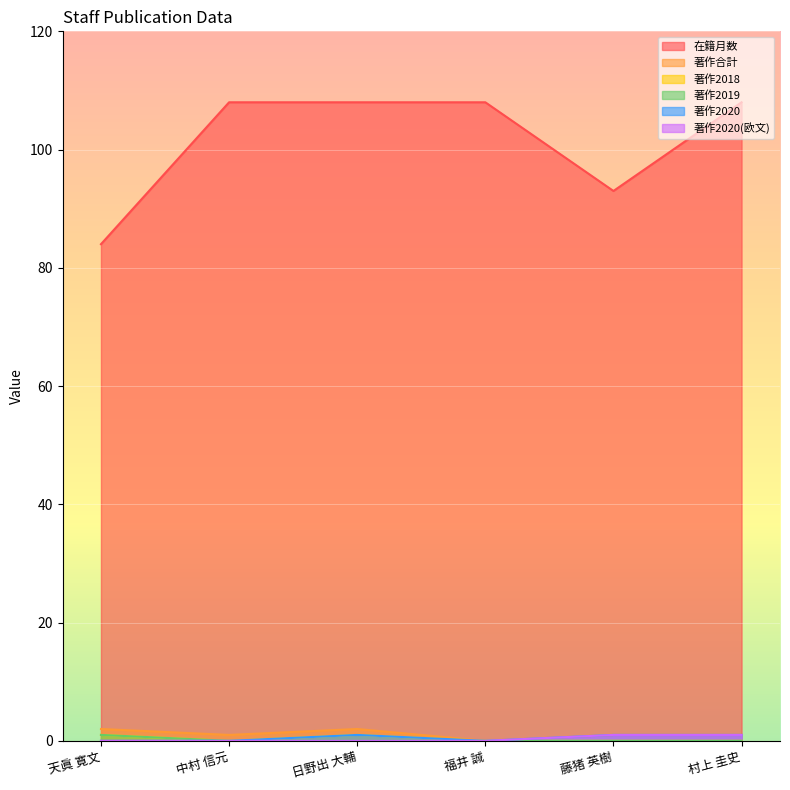

Reading left to right, what are all the values shown in this chart?

在籍月数: 天眞 寛文=84	中村 信元=108	日野出 大輔=108	福井 誠=108	藤猪 英樹=93	村上 圭史=108
著作合計: 天眞 寛文=2	中村 信元=1	日野出 大輔=2	福井 誠=0	藤猪 英樹=1	村上 圭史=1
著作2018: 天眞 寛文=1	中村 信元=0	日野出 大輔=1	福井 誠=0	藤猪 英樹=0	村上 圭史=0
著作2019: 天眞 寛文=1	中村 信元=0	日野出 大輔=0	福井 誠=0	藤猪 英樹=0	村上 圭史=0
著作2020: 天眞 寛文=0	中村 信元=0	日野出 大輔=1	福井 誠=0	藤猪 英樹=1	村上 圭史=1
著作2020(欧文): 天眞 寛文=0	中村 信元=0	日野出 大輔=0	福井 誠=0	藤猪 英樹=1	村上 圭史=1